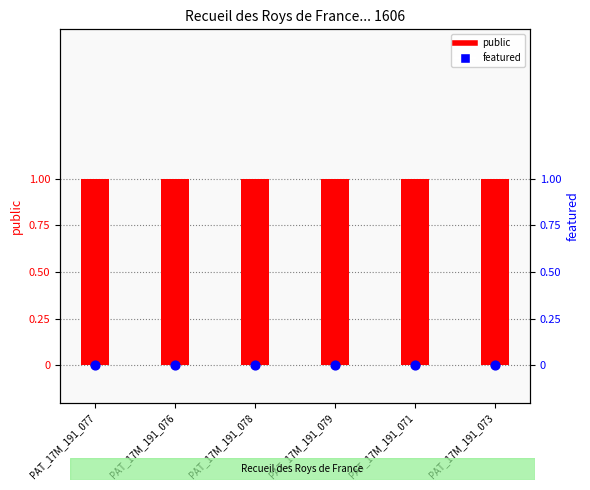

Which series reaches the minimum Y coordinate?

featured